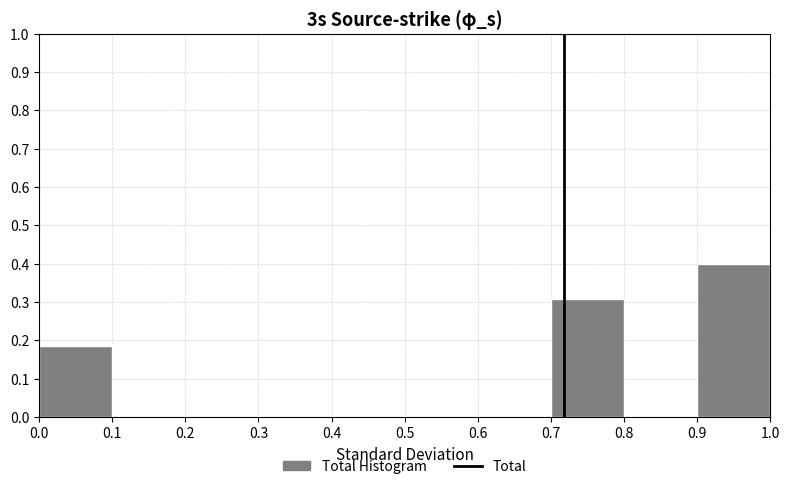

Reading left to right, transcribe this chart: for each bar, give the range it covers on the x-axis and its height. The values are not printed on the chart, so give them approximately, as read against the axis.

0.0 to 0.1: 0.18
0.1 to 0.2: 0
0.2 to 0.3: 0
0.3 to 0.4: 0
0.4 to 0.5: 0
0.5 to 0.6: 0
0.6 to 0.7: 0
0.7 to 0.8: 0.31
0.8 to 0.9: 0
0.9 to 1.0: 0.40